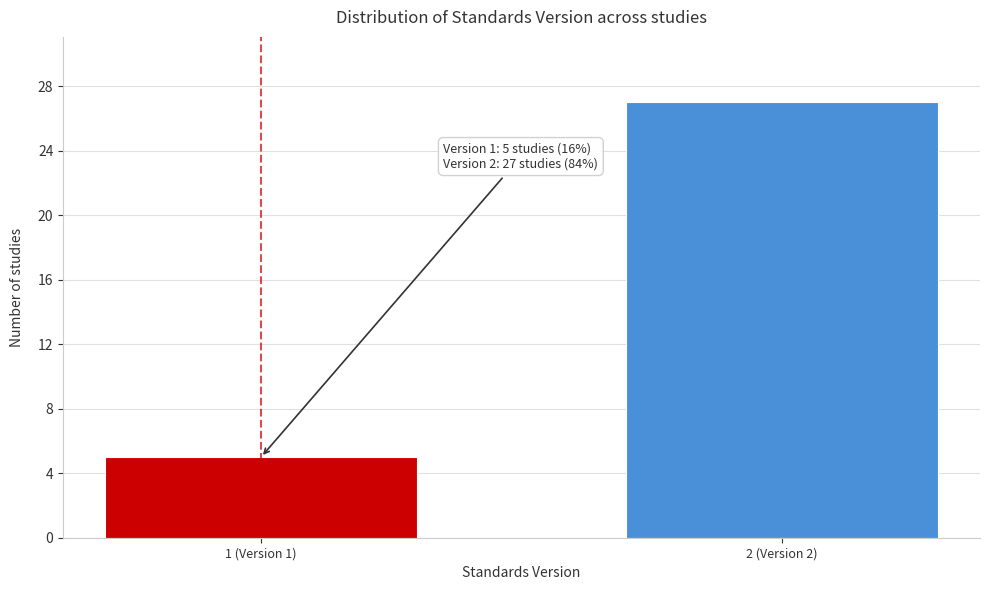

Reading left to right, list all the values displayed in this chart.

5	27